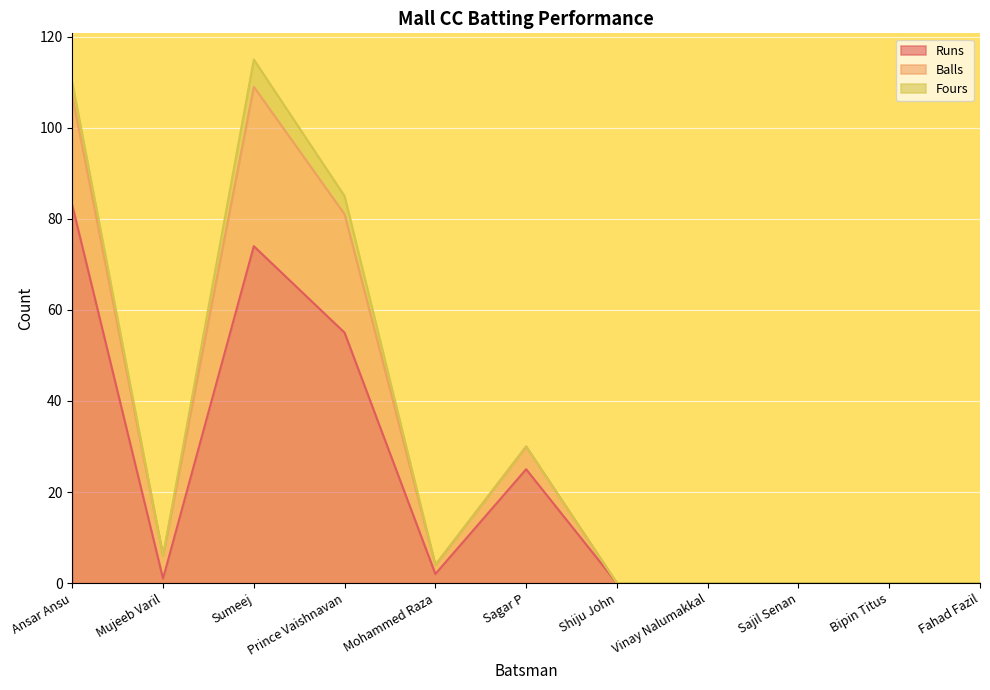

Which has a higher value, Sagar P or Sajil Senan?

Sagar P